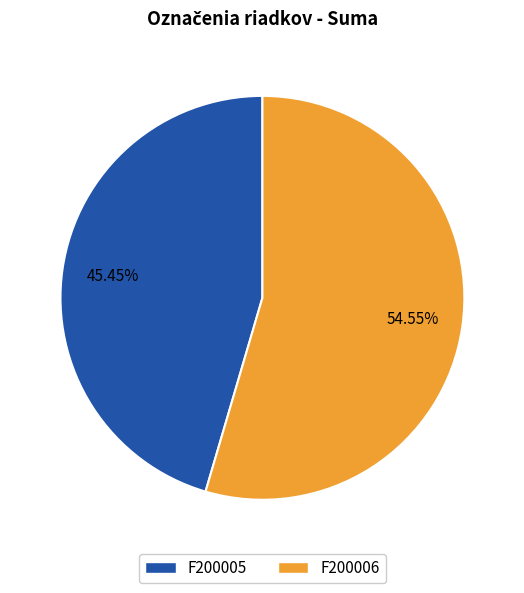

Is the sum of F200006 and F200005 greater than half?

Yes